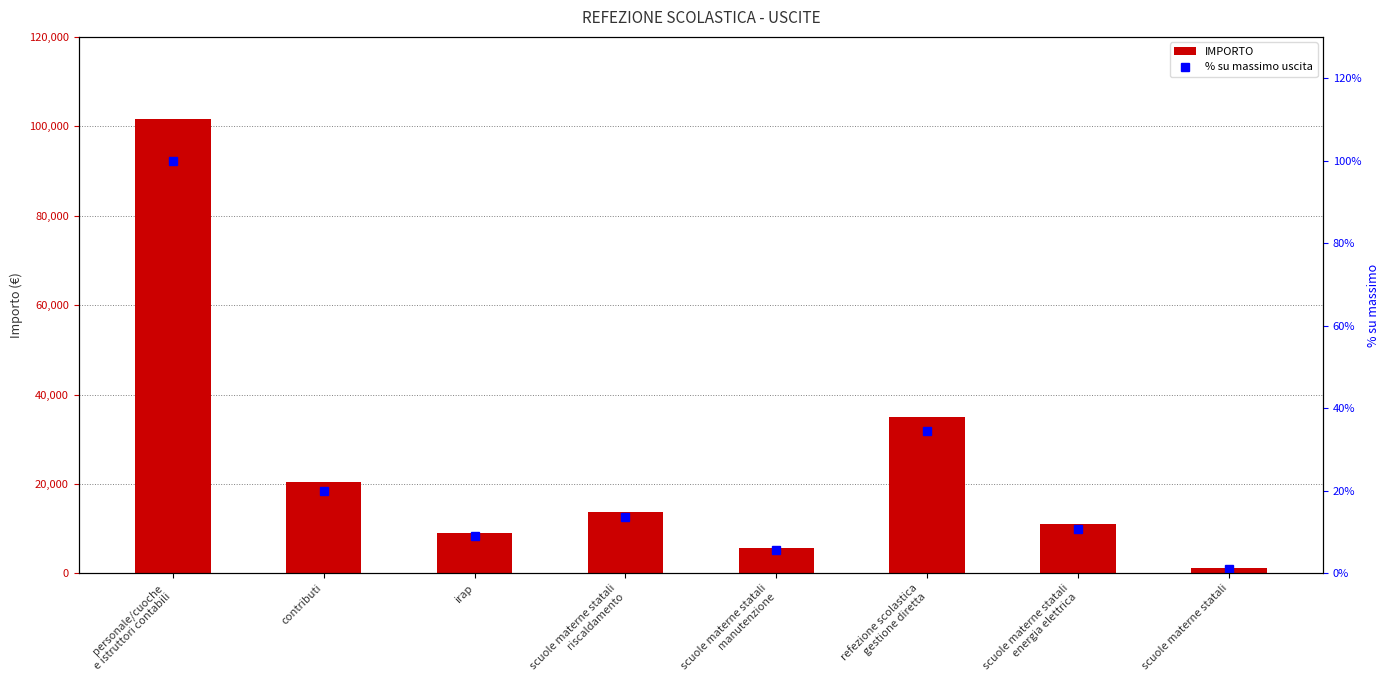

Which category has the highest value in the IMPORTO series?

personale/cuoche
e istruttori contabili